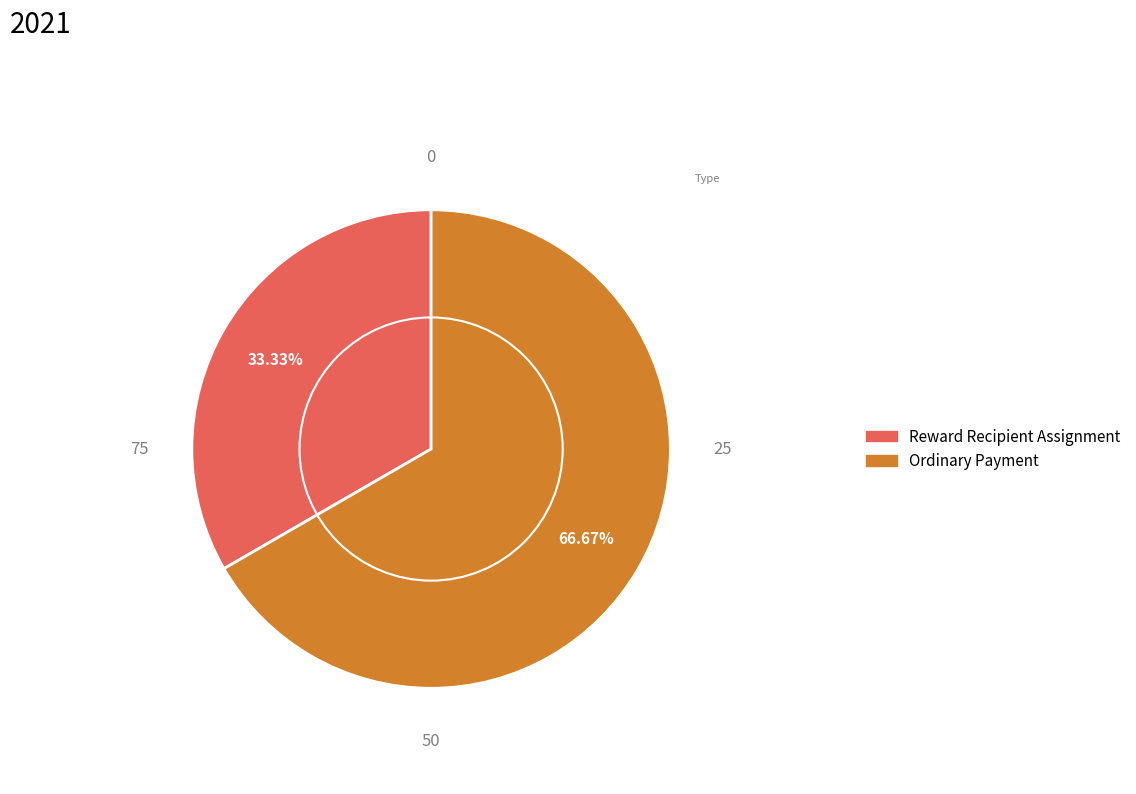

Which category has the smallest portion of the pie?

Reward Recipient Assignment